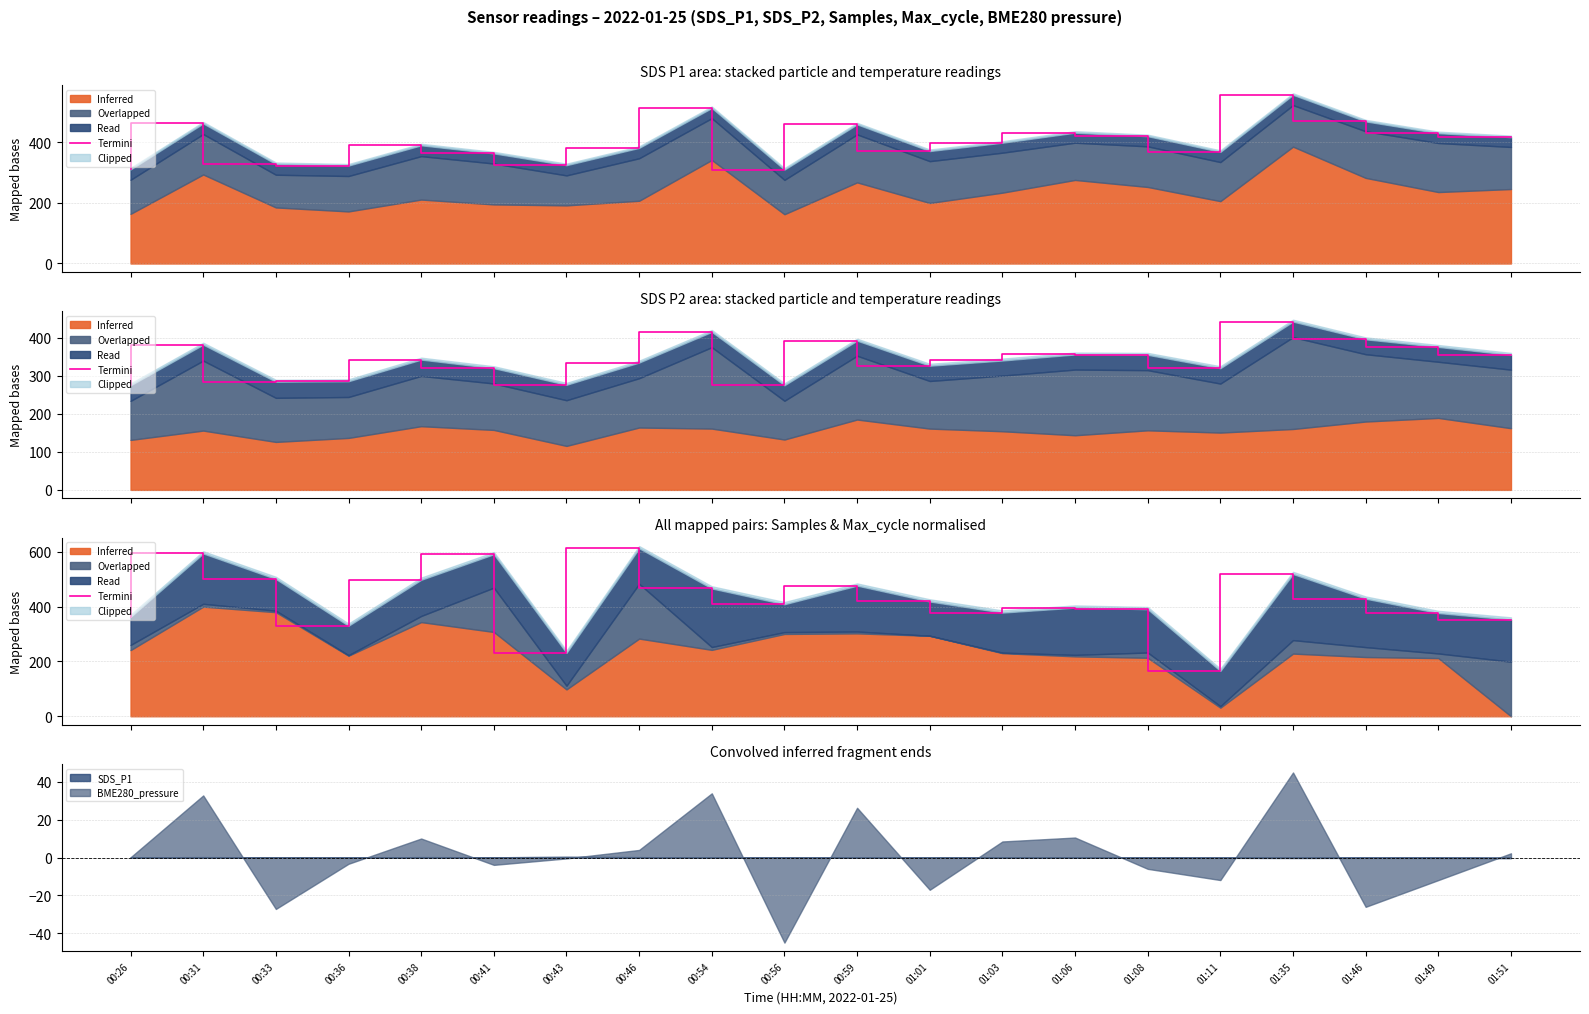

What is the value of the 12th point from the left?

418.8